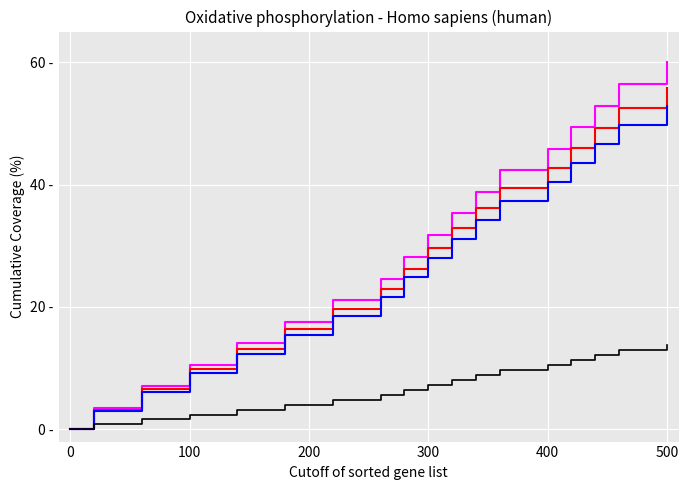

Reading right to left, what are all the values shown in this chart?

Low (cumulative): 60.0	56.4	56.4	52.9	49.4	45.9	42.3	42.3	38.8	35.3	31.8	28.2	24.6	21.1	21.1	17.6	17.6	14.0	14.0	10.5	10.5	7.0	7.0	3.4	3.4	0.0
Low (shifted): 55.8	52.5	52.5	49.2	45.9	42.6	39.4	39.4	36.1	32.8	29.6	26.2	22.9	19.6	19.6	16.3	16.3	13.1	13.1	9.8	9.8	6.5	6.5	3.2	3.2	0.0
Low (alt): 52.8	49.7	49.7	46.6	43.5	40.4	37.2	37.2	34.2	31.1	28.0	24.8	21.7	18.5	18.5	15.4	15.4	12.4	12.4	9.3	9.3	6.2	6.2	3.0	3.0	0.0
Low (baseline): 13.8	13.0	13.0	12.2	11.4	10.5	9.7	9.7	8.9	8.1	7.3	6.5	5.7	4.8	4.8	4.0	4.0	3.2	3.2	2.4	2.4	1.6	1.6	0.8	0.8	0.0